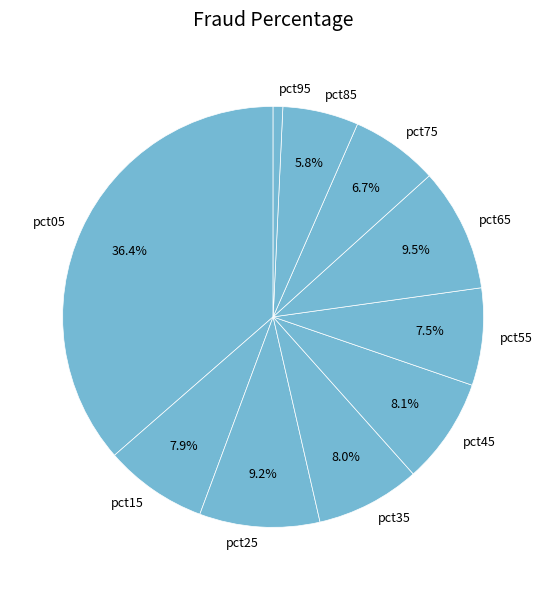

Which has a higher value, pct05 or pct45?

pct05